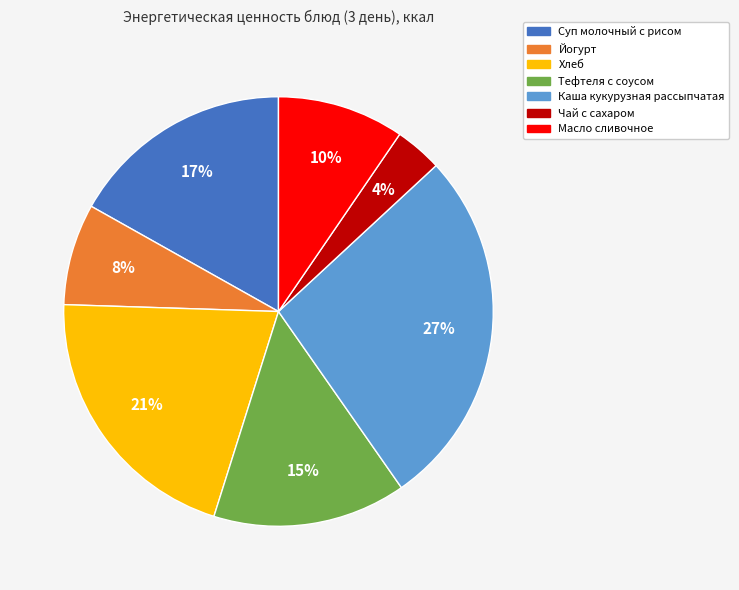

The Масло сливочное slice represents 3% of the pie. True or false?

False